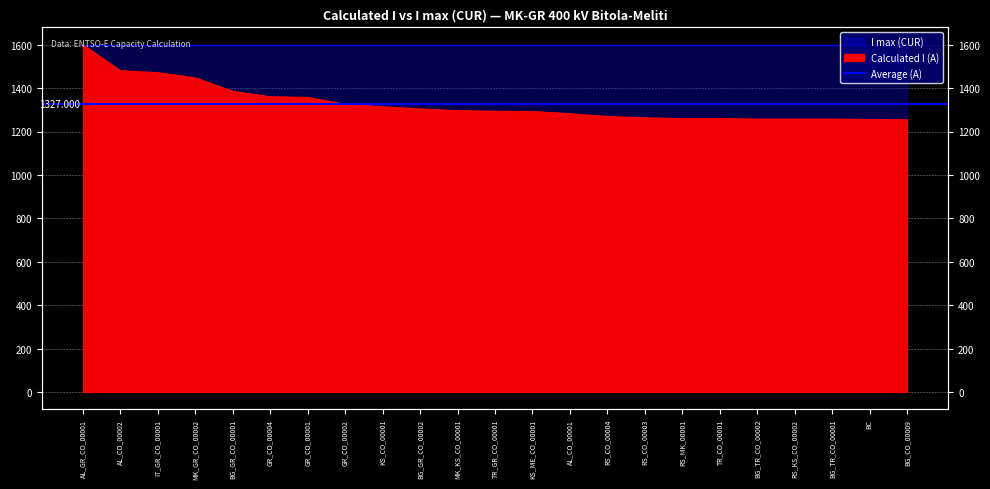

What is the difference between the maximum and minimum values?

345